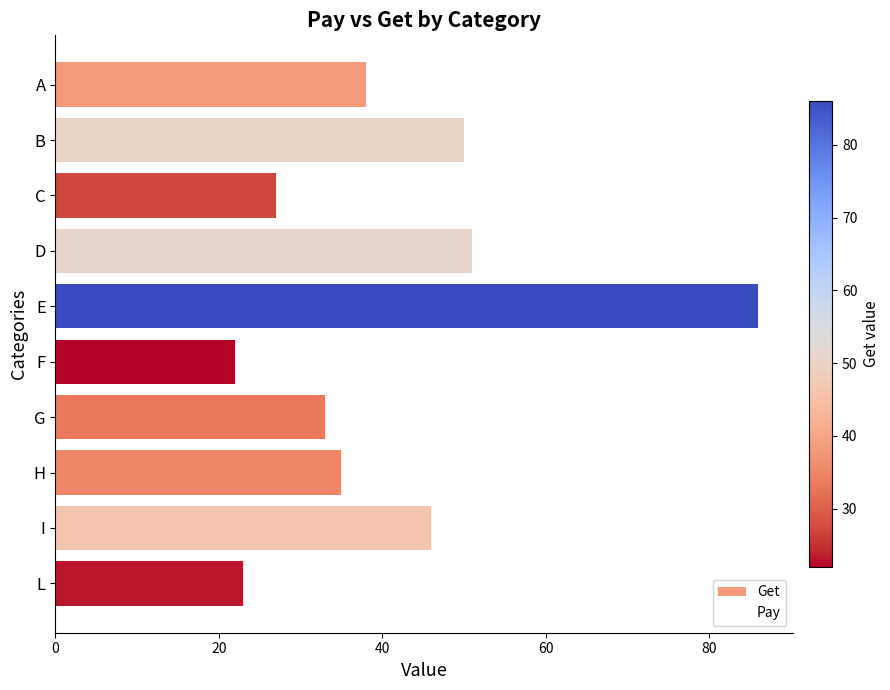

Is the value of Get at I greater than the value of Pay at E?

No